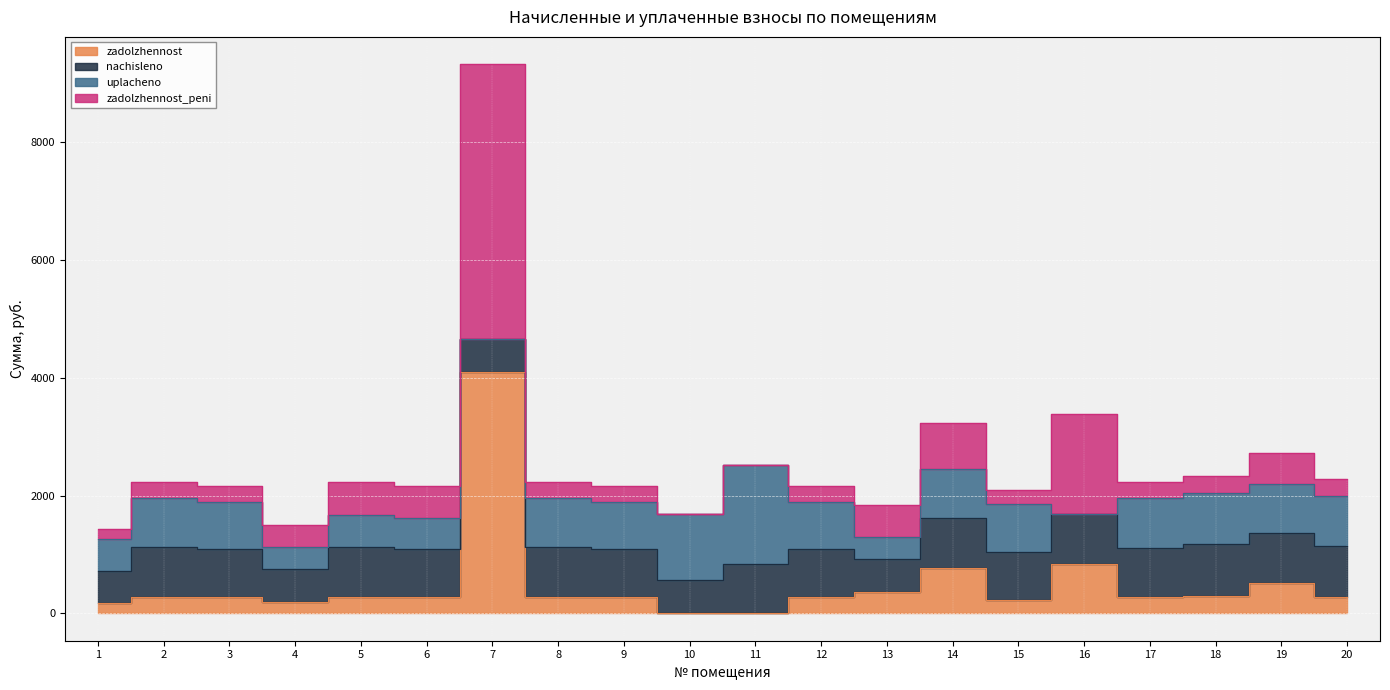

What is the average value of the zadolzhennost series?

498.5